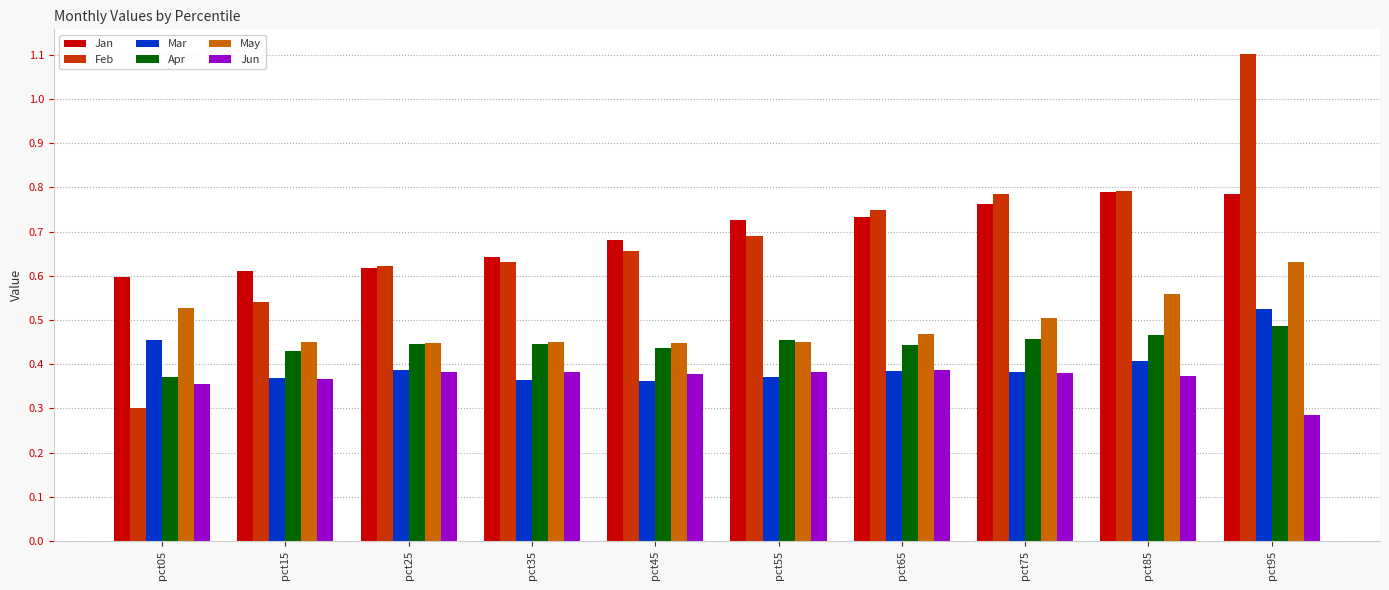

At which label is Apr closest to 0?

pct05